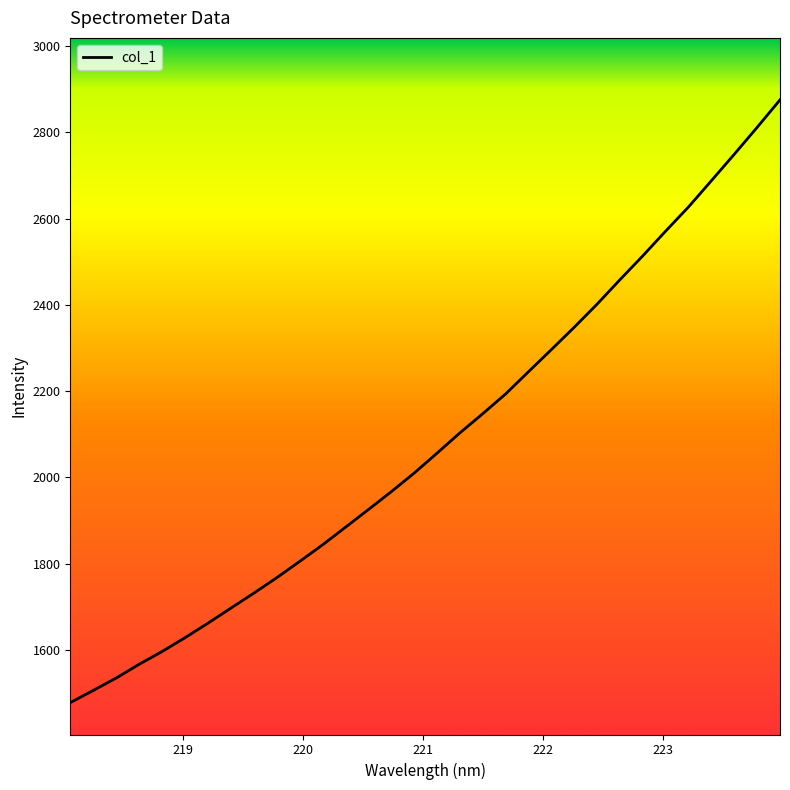

What is the smallest value displayed?

1477.8